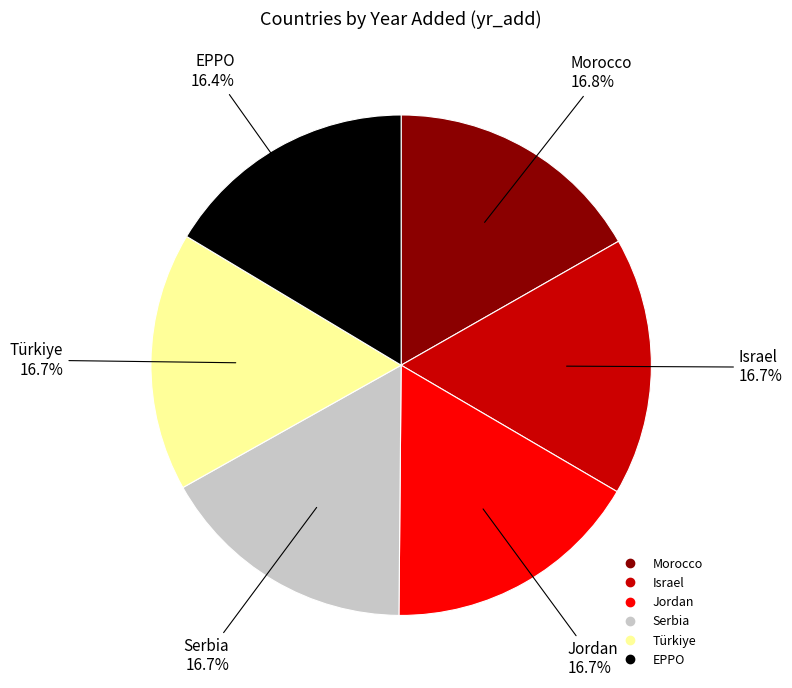

What is the ratio of the value at Türkiye to the value at Serbia?

1.0